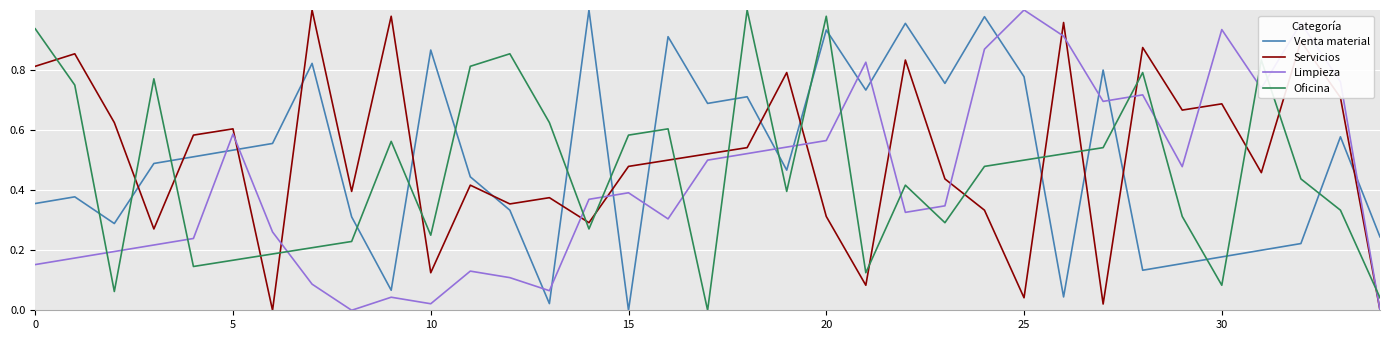

Rank the series at 10 from lowest to highest value.

Limpieza, Servicios, Oficina, Venta material